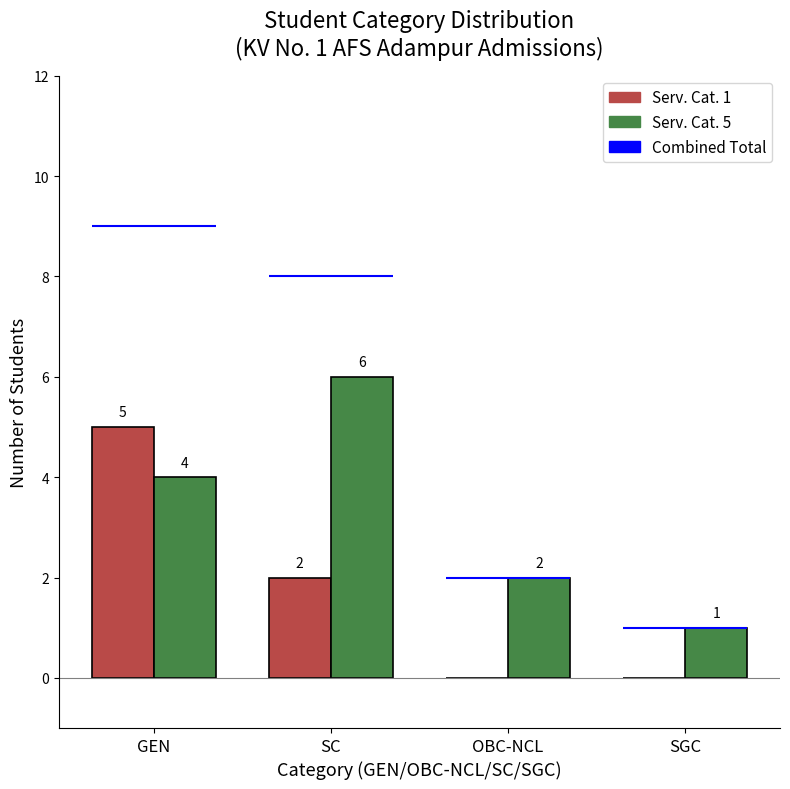

True or false: Serv. Cat. 5 has a value of 1 at SGC.

True